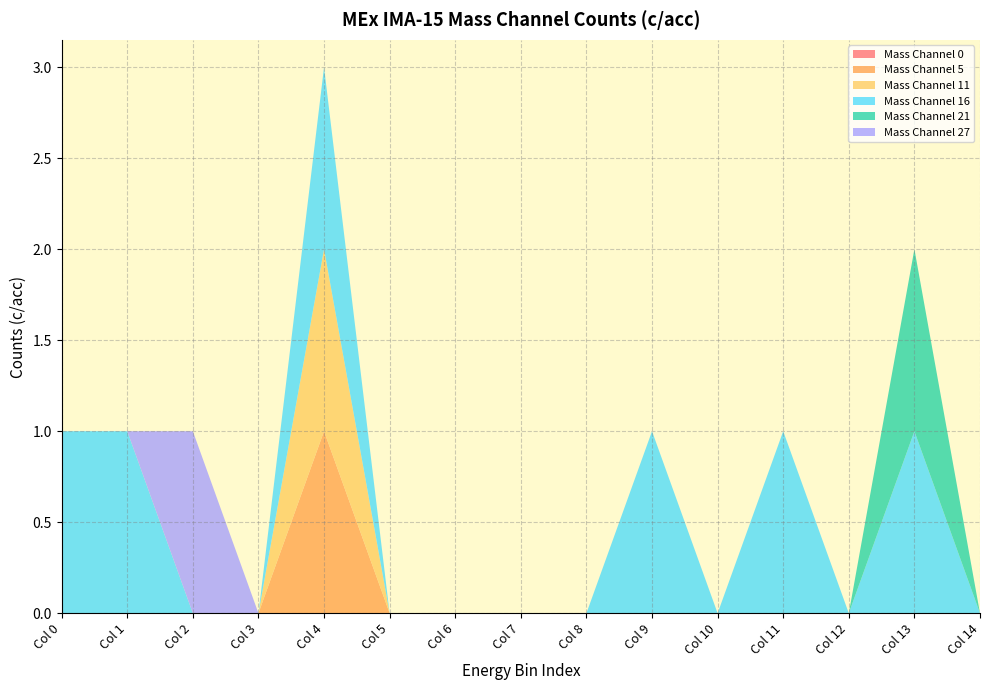

Reading left to right, list all the values displayed in this chart.

Mass Channel 0: 0	0	0	0	0	0	0	0	0	0	0	0	0	0	0
Mass Channel 5: 0	0	0	0	1	0	0	0	0	0	0	0	0	0	0
Mass Channel 11: 0	0	0	0	1	0	0	0	0	0	0	0	0	0	0
Mass Channel 16: 1	1	0	0	1	0	0	0	0	1	0	1	0	1	0
Mass Channel 21: 0	0	0	0	0	0	0	0	0	0	0	0	0	1	0
Mass Channel 27: 0	0	1	0	0	0	0	0	0	0	0	0	0	0	0